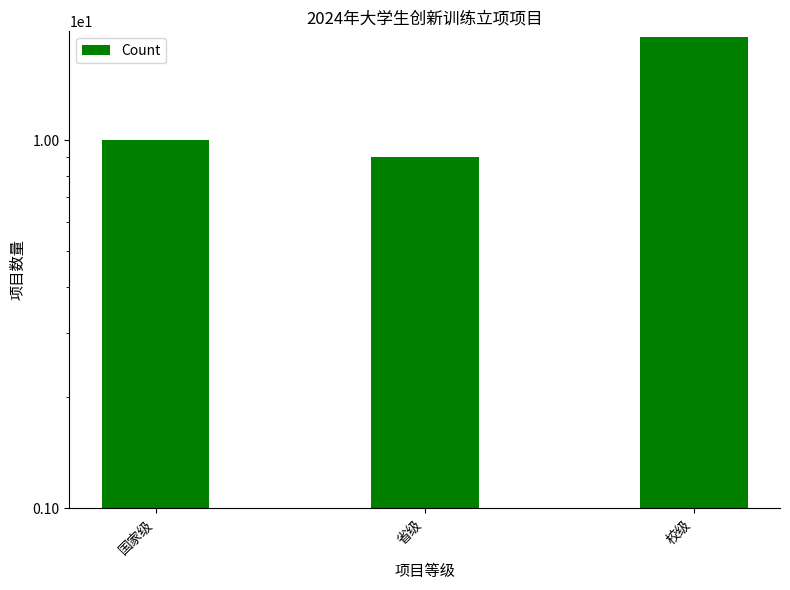

What is the label of the 1st bar from the right?

校级